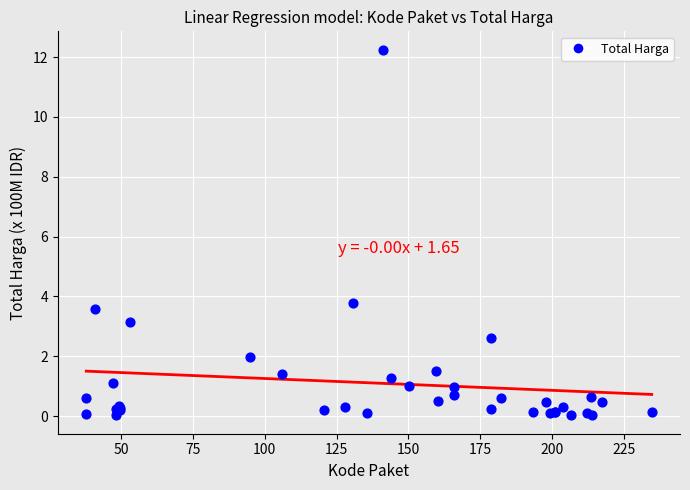

What Y value in the scatter plot is closest to 6?

3.8